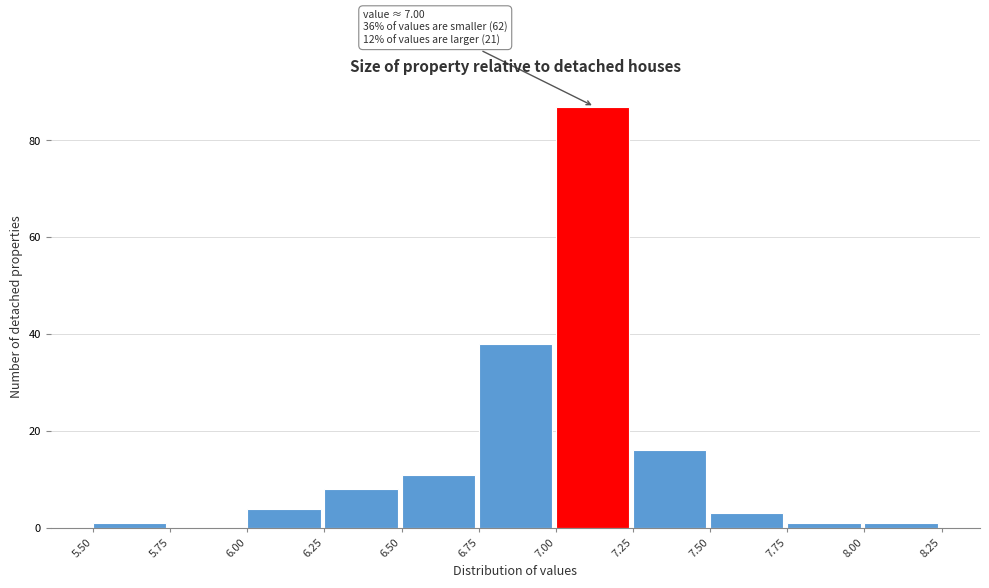

Over which range of the x-axis is the bar tallest?

7.00 to 7.25